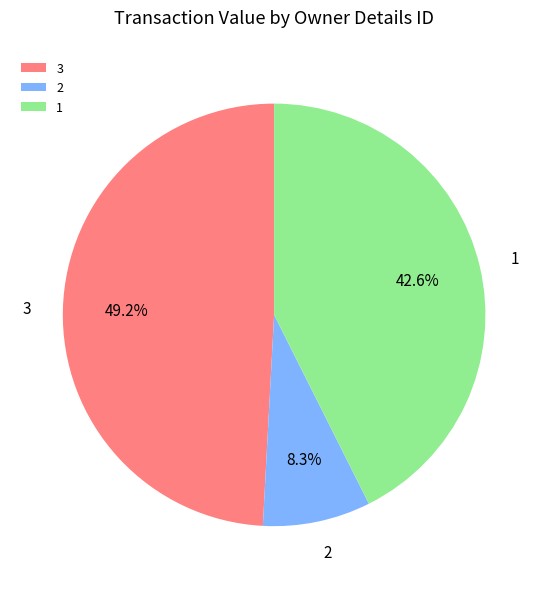

What portion of the pie excludes 1?

57.4%